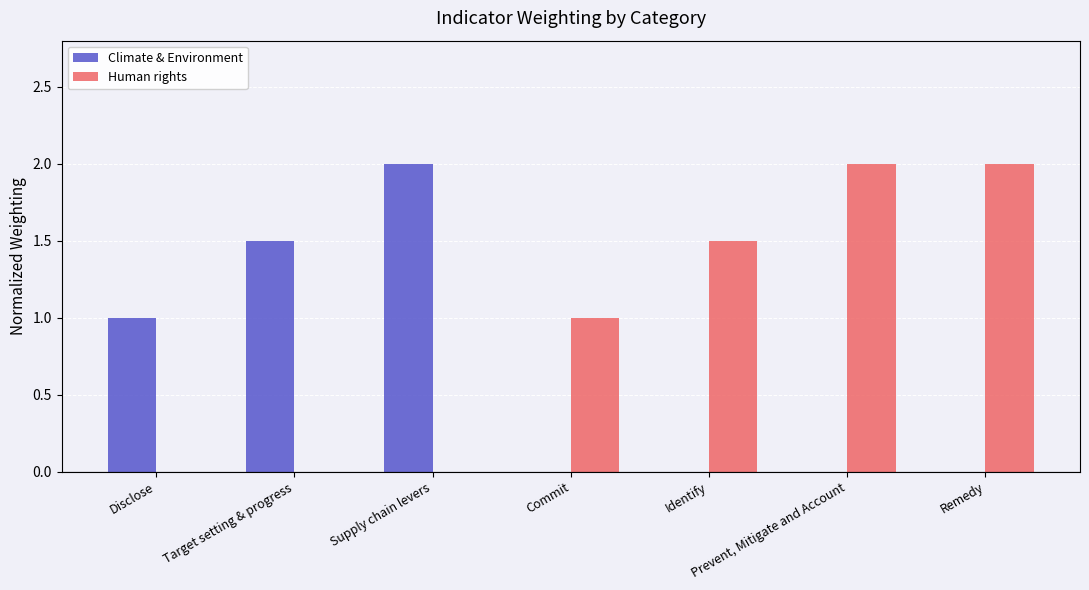

What is the total value across all series at Remedy?

2.0